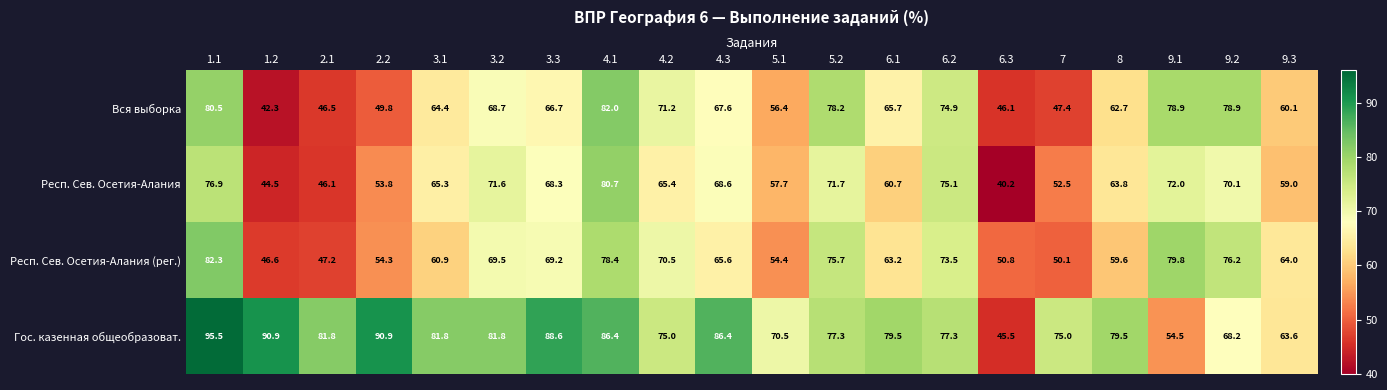

Where does the Вся выборка series first go above 66?

1.1